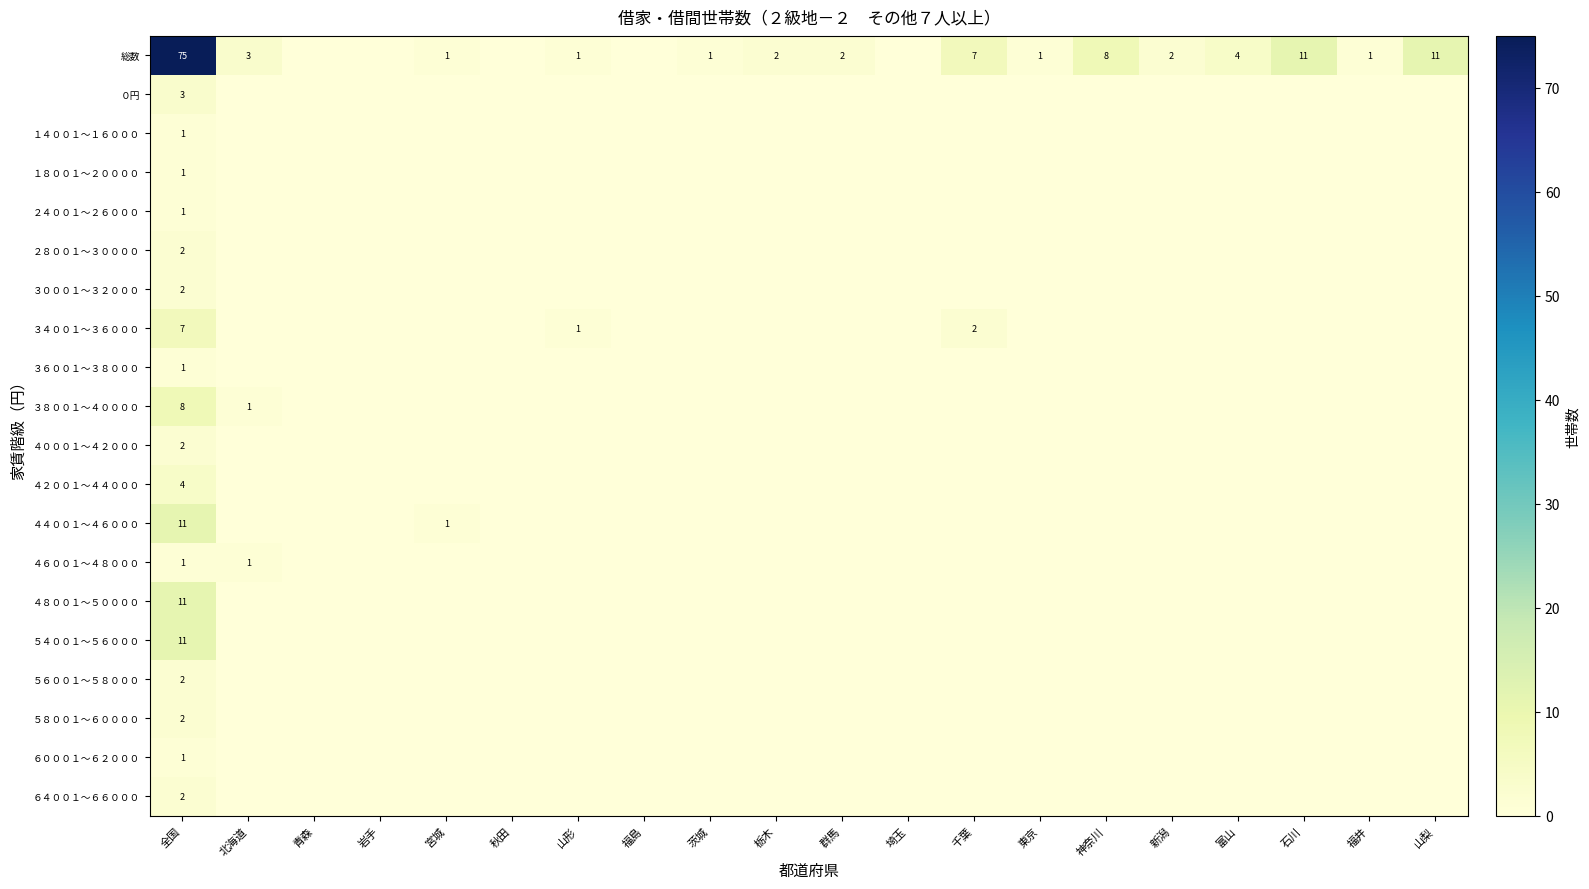

True or false: ３０００１～３２０００ has a value of -1 at 福島.

False